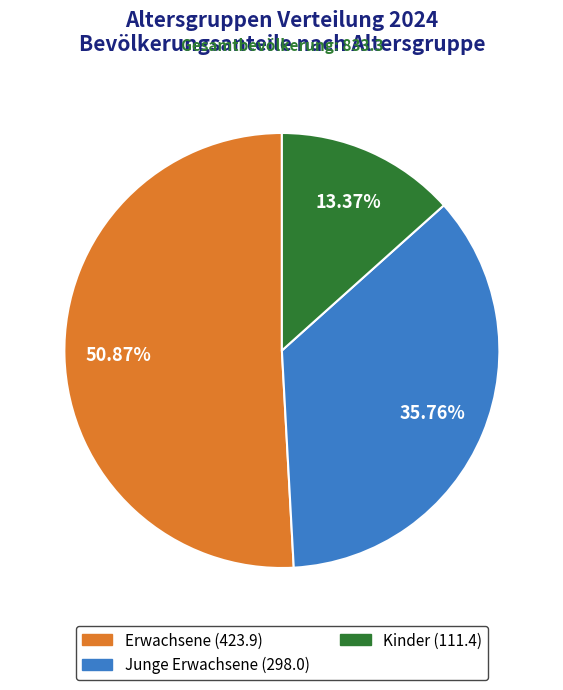

Between Erwachsene and Junge Erwachsene, which is larger?

Erwachsene